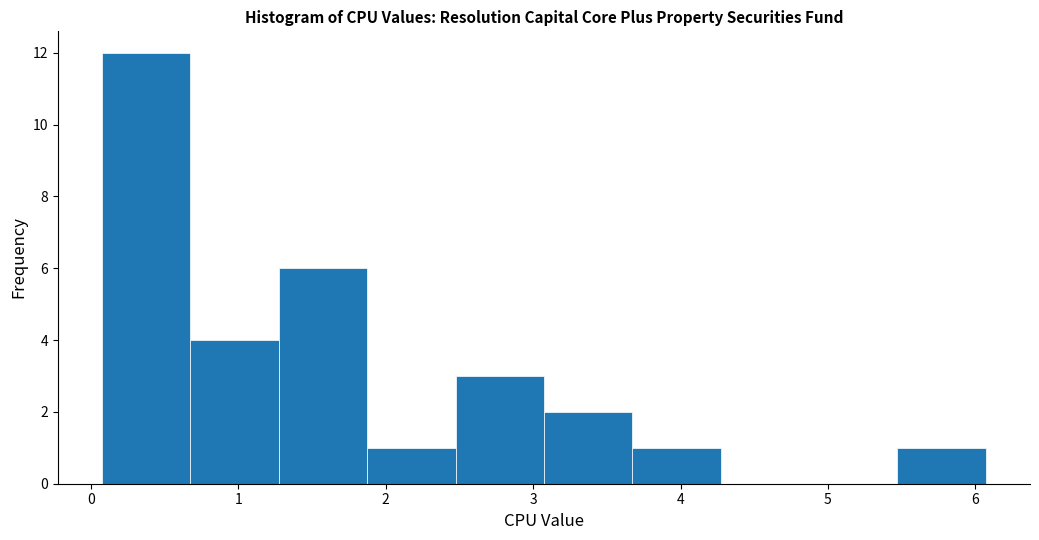

Reading left to right, transcribe this chart: for each bar, give the range it covers on the x-axis and its height. Neither the bar edges nor the heights are printed on the chart, so give them approximately, as read against the axes.

0.1 to 0.7: 12
0.7 to 1.3: 4
1.3 to 1.9: 6
1.9 to 2.5: 1
2.5 to 3.1: 3
3.1 to 3.7: 2
3.7 to 4.3: 1
4.3 to 4.9: 0
4.9 to 5.5: 0
5.5 to 6.1: 1